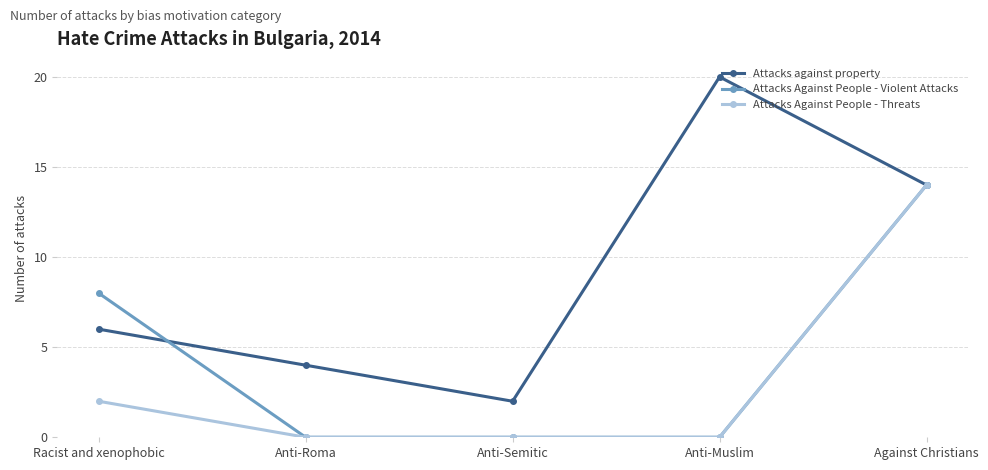

How many lines are shown in the chart?

3